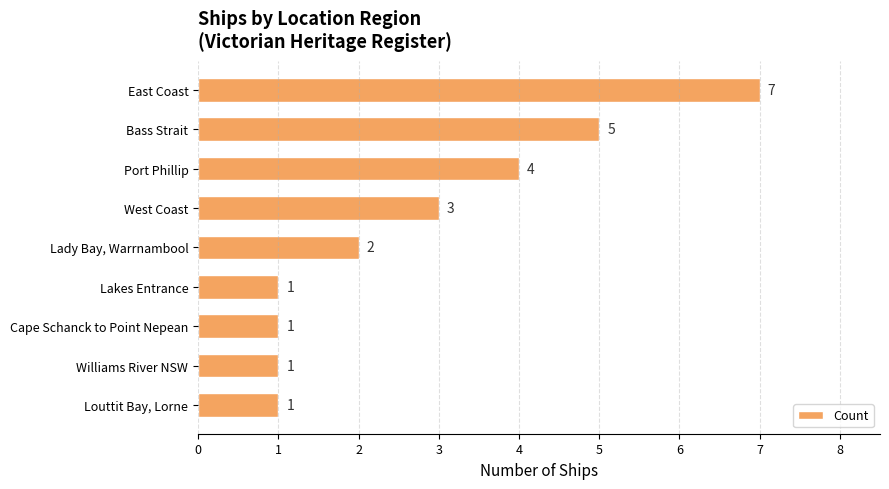

What is the label of the 5th bar from the bottom?

Lady Bay, Warrnambool